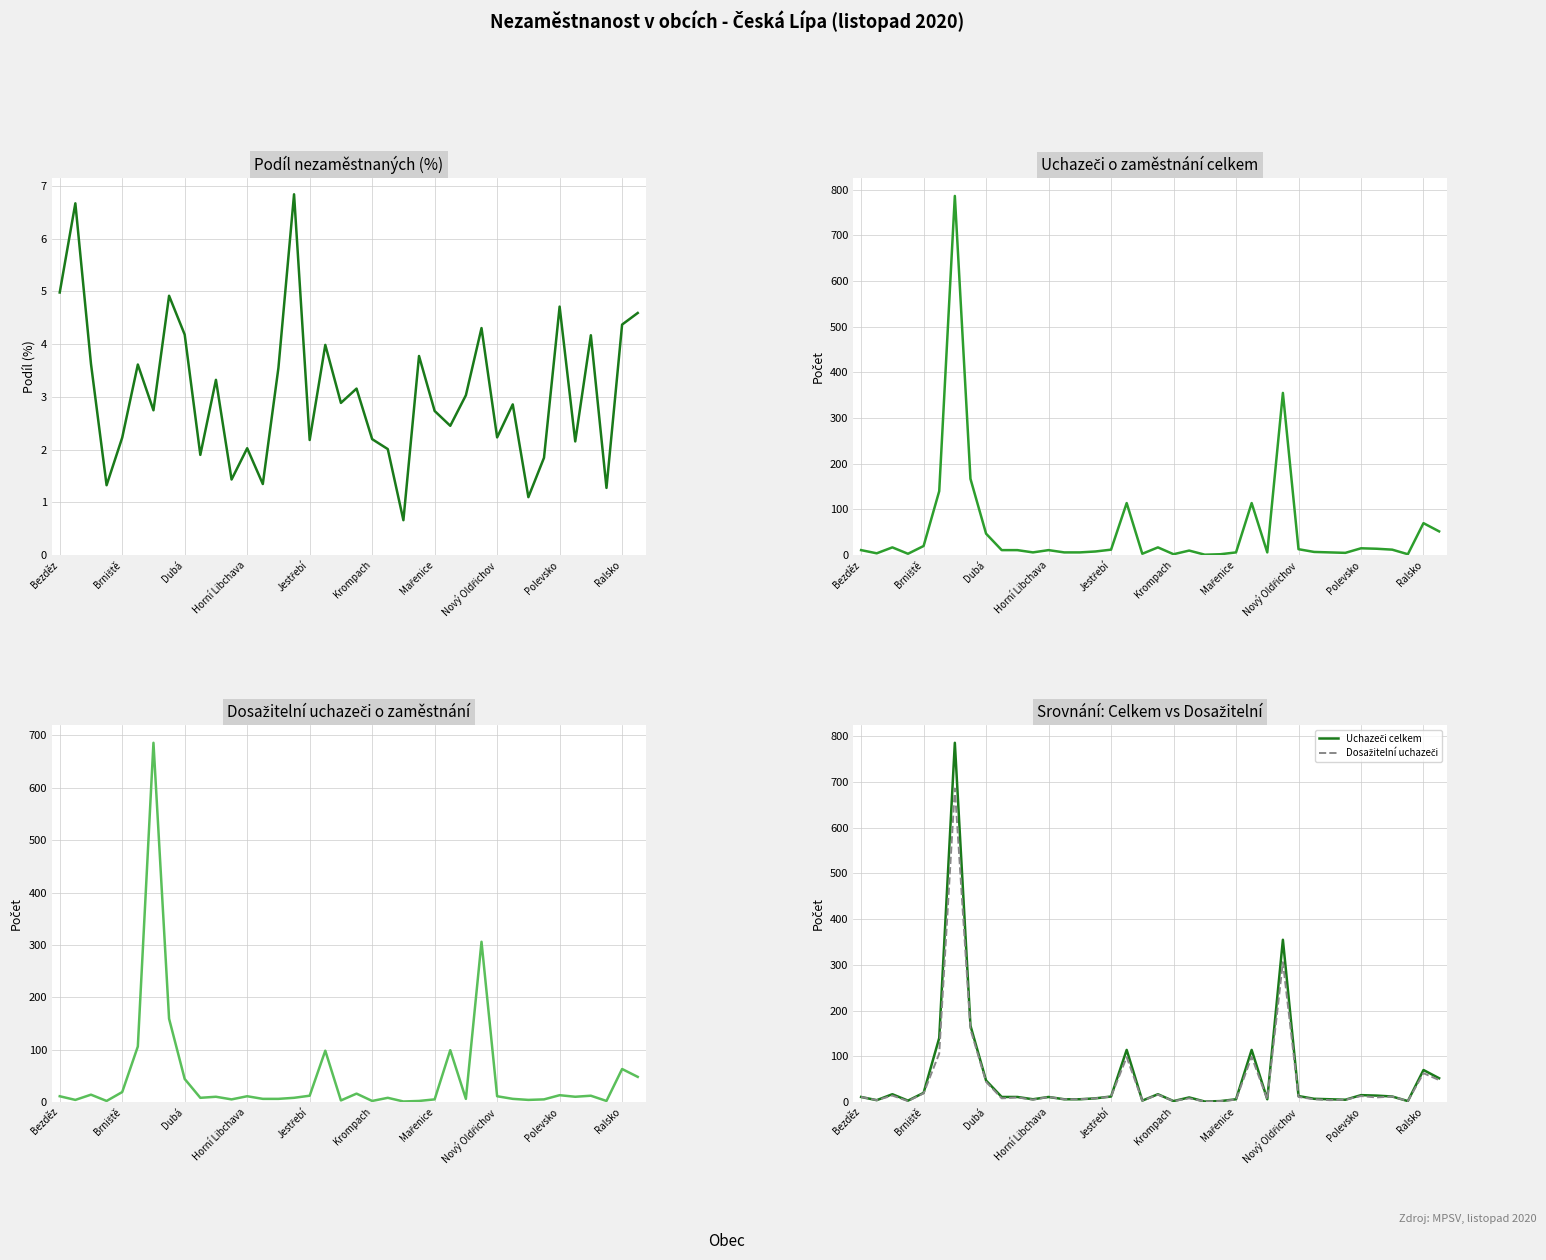

What position from the left is Horní Libchava?

4